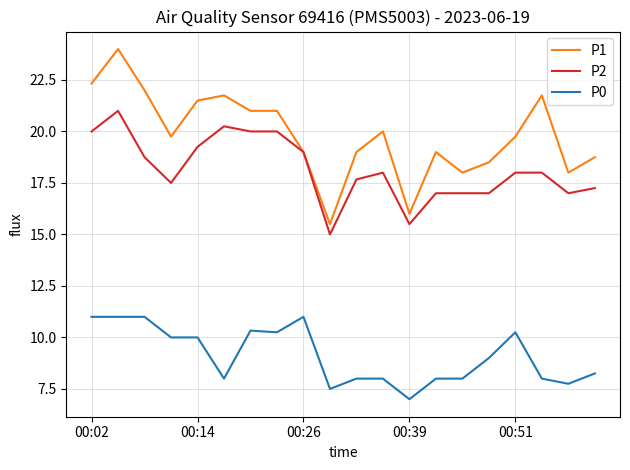

List the series in order of their peak value, lowest first.

P0, P2, P1